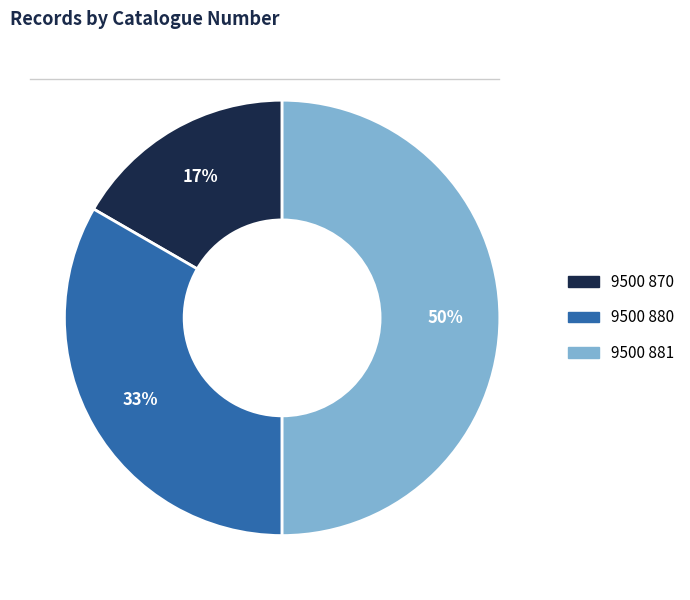

To the nearest percent, what is the difference between the largest and smallest slice percentages?

33%